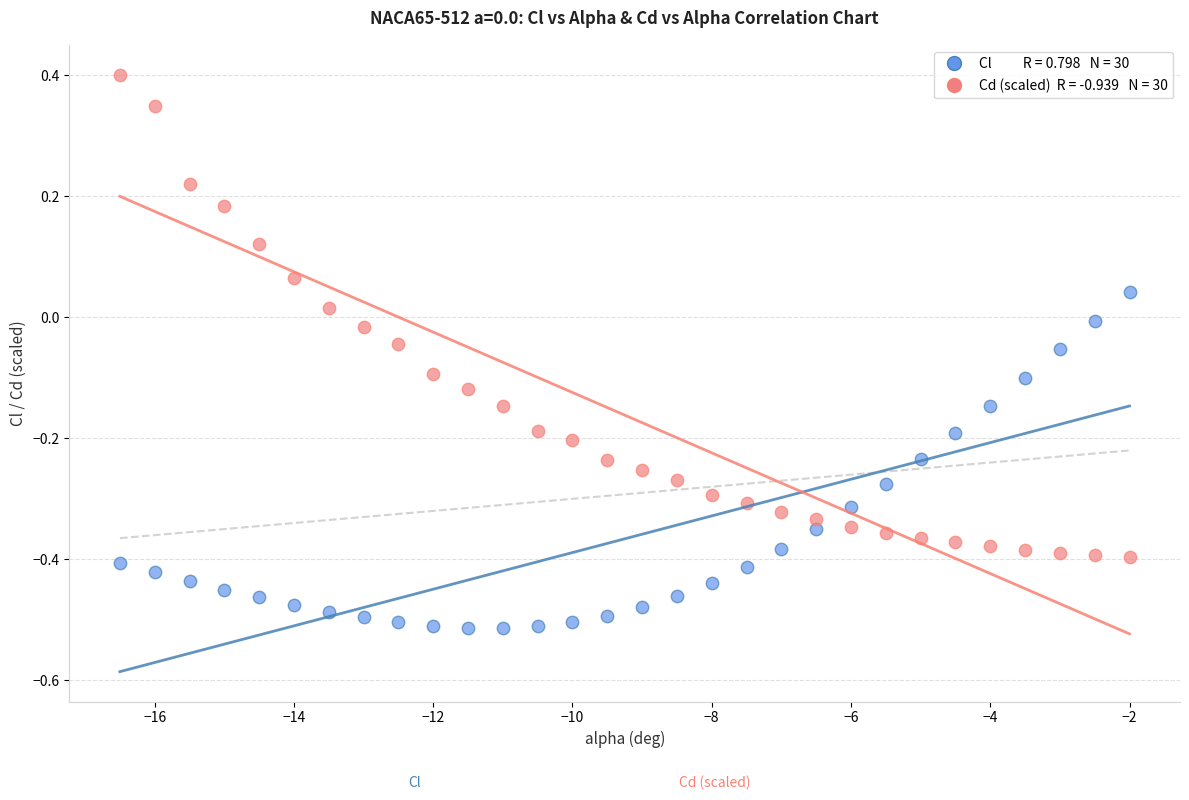

Across all data points, what is the range of Y values (max minus min)?

0.9